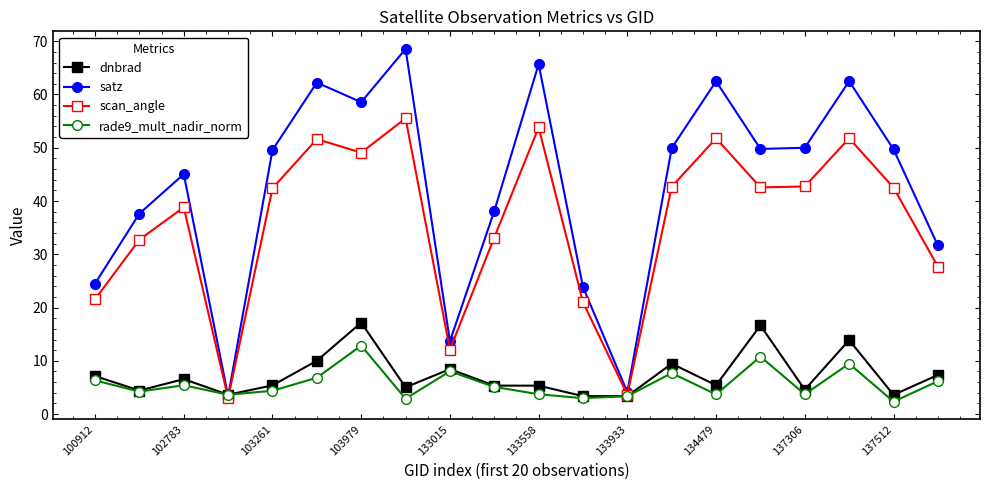

How many interior local peaks does the scan_angle series have?

6